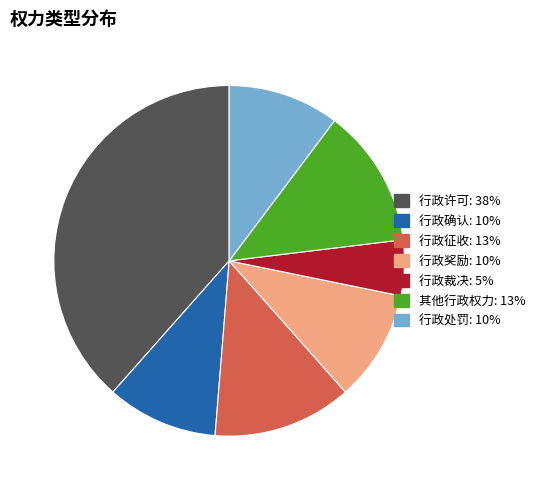

Is there a majority slice in this chart?

No